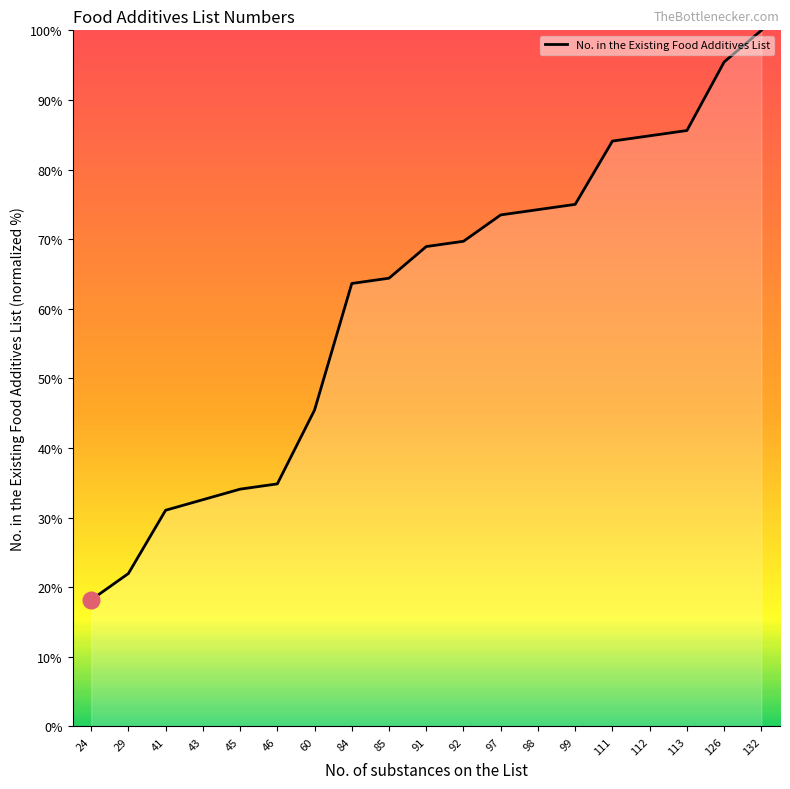

What value does the data have at 99?

75.0